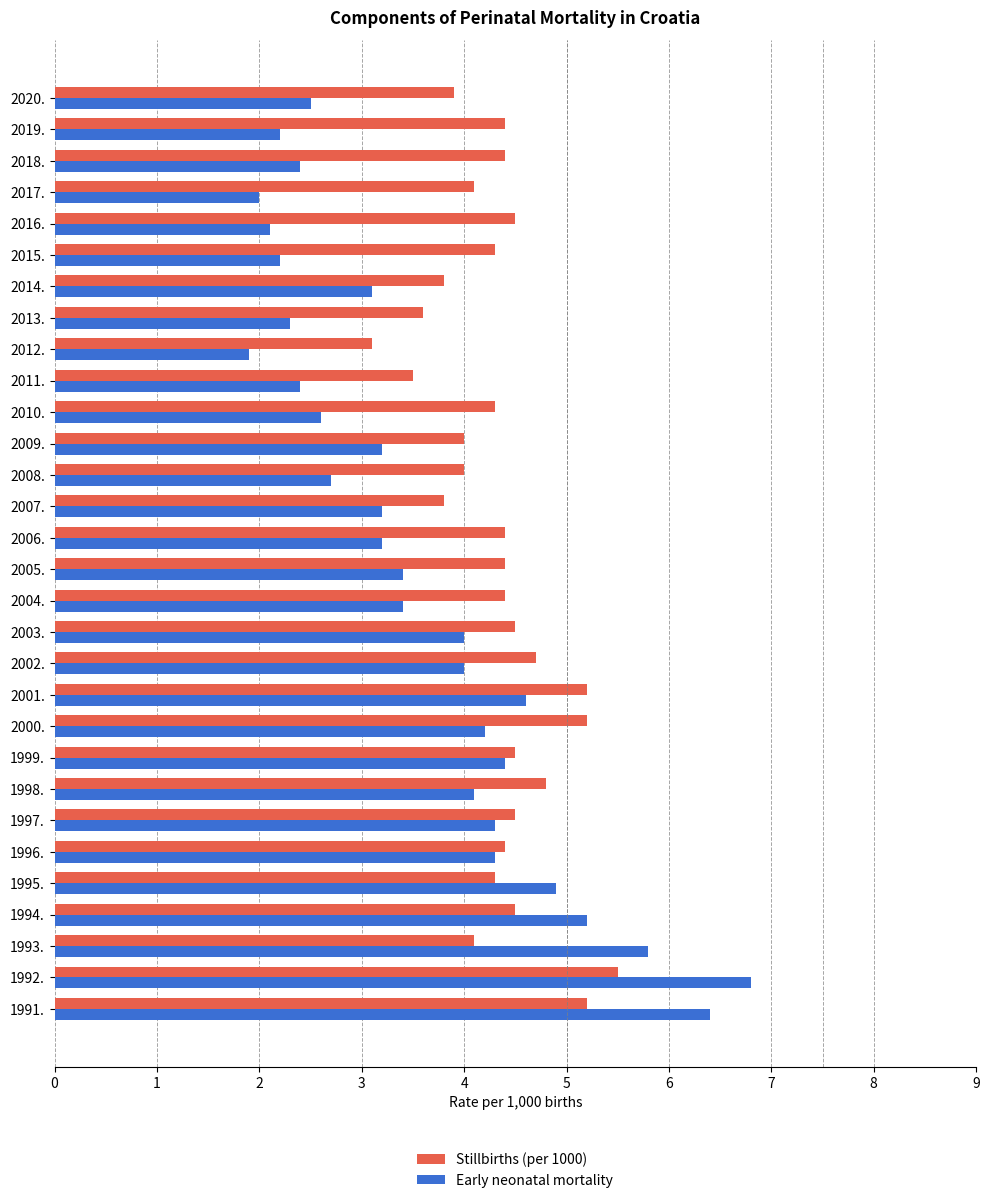

How many categories are shown in the chart?

30